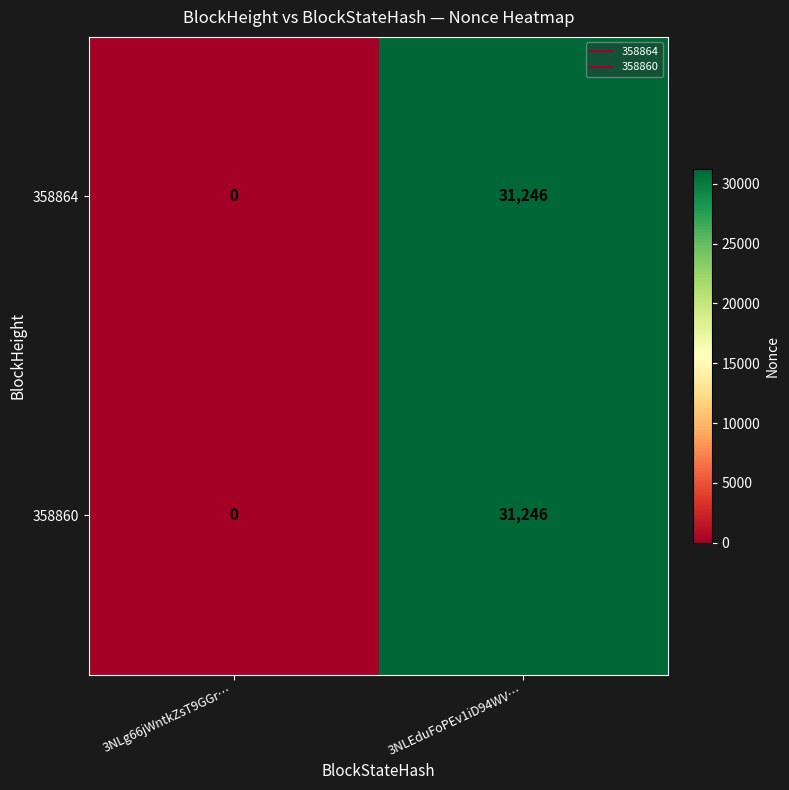

At which category is the sum across all series the highest?

3NLEduFoPEv1iD94WV…